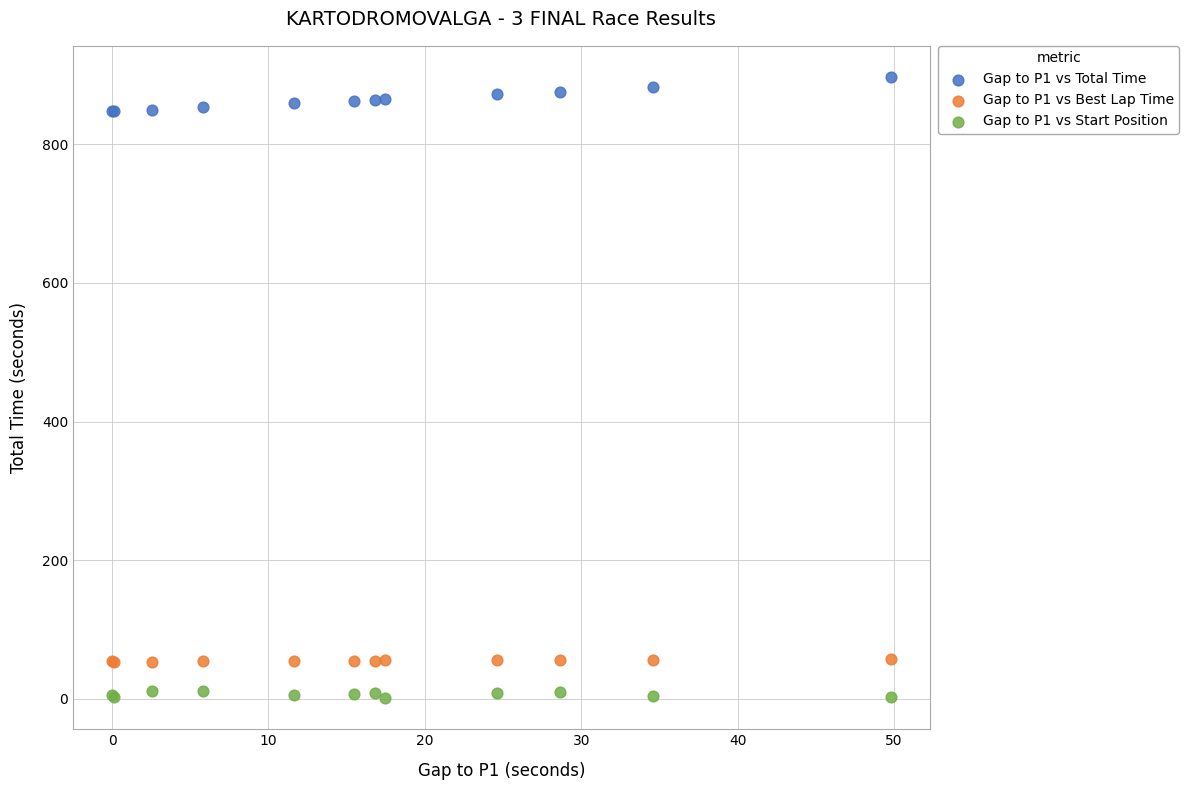

Which series contains the lowest Y value?

Gap to P1 vs Start Position